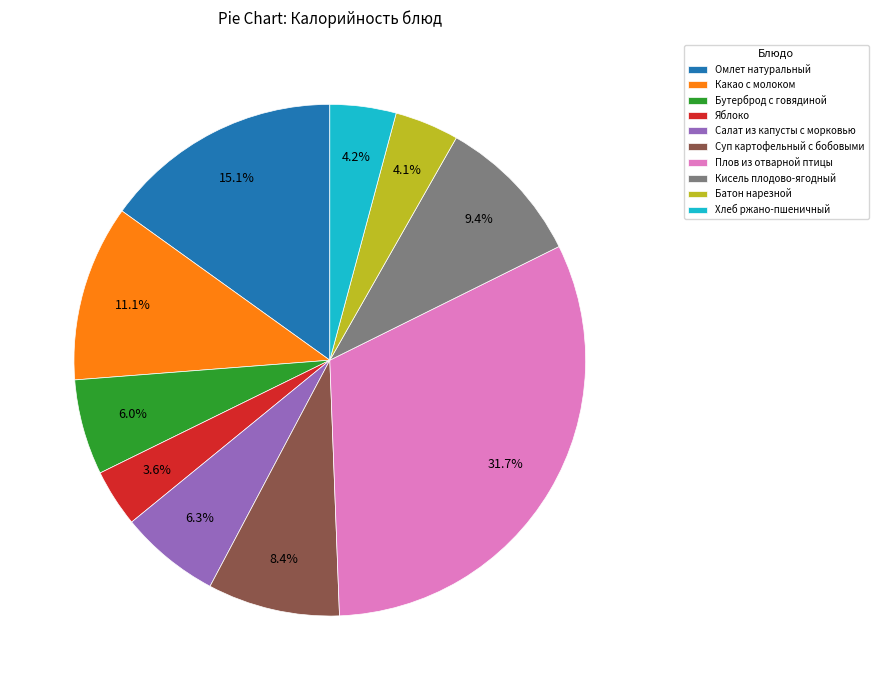

To the nearest percent, what is the combined percentage of Бутерброд с говядиной and Плов из отварной птицы?

38%